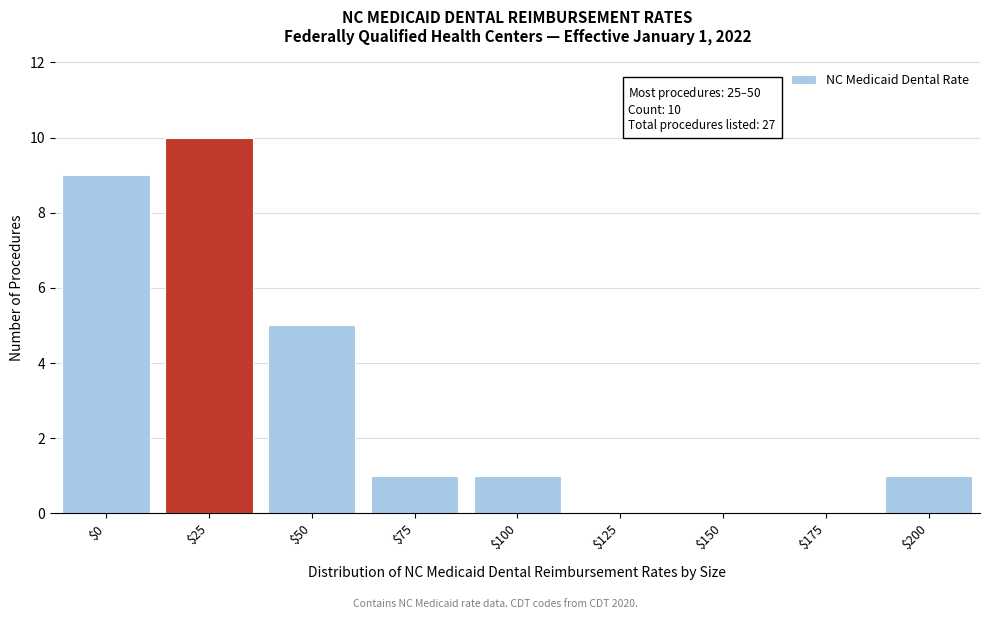

The value at $175 is 4. True or false?

False